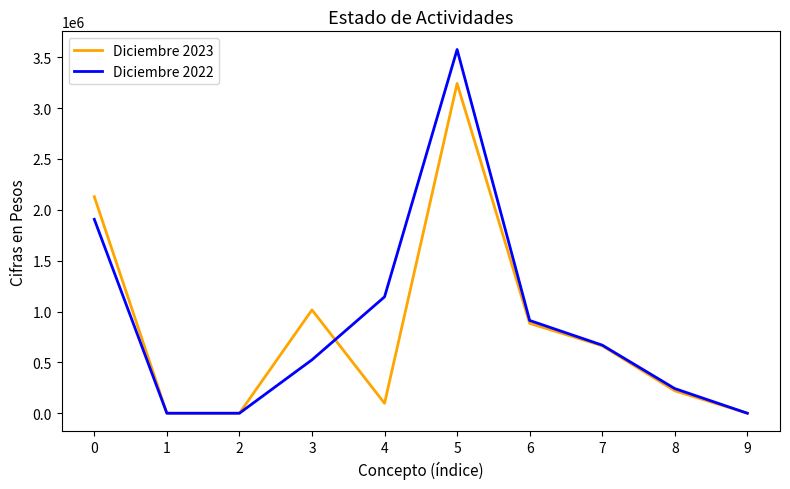

What is the difference between the Diciembre 2022 values at 8 and 3?

282721